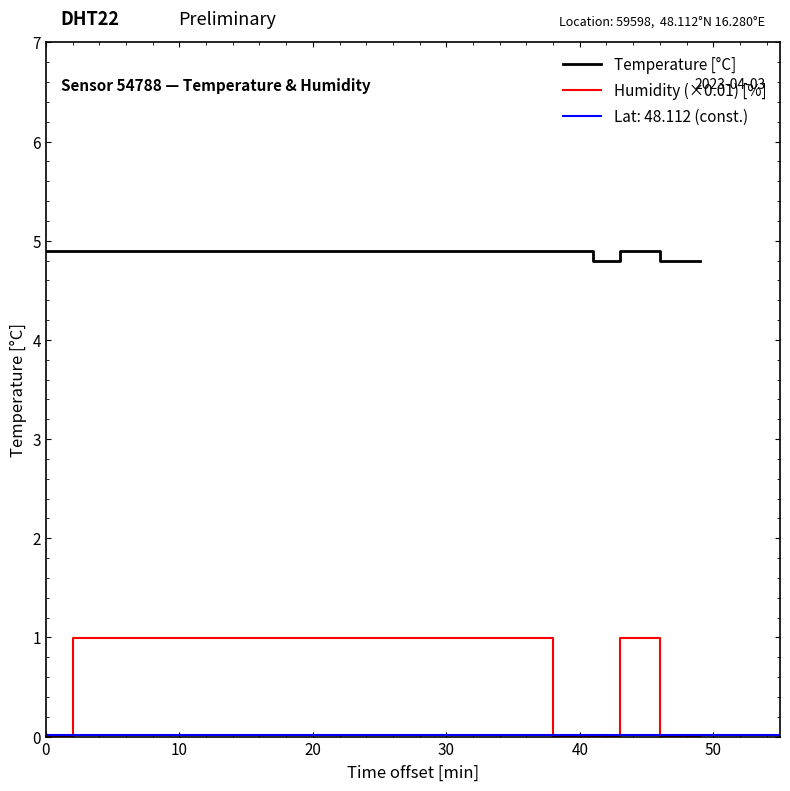

Reading left to right, what are all the values shown in this chart?

Temperature [°C]: 4.9	4.9	4.9	4.9	4.9	4.9	4.9	4.9	4.9	4.9	4.9	4.9	4.9	4.9	4.9	4.9	4.8	4.9	4.8	4.8
Humidity (×0.01) [%]: 0.0	1.0	1.0	1.0	1.0	1.0	1.0	1.0	1.0	1.0	1.0	1.0	1.0	1.0	1.0	0.0	0.0	1.0	0.0	0.0